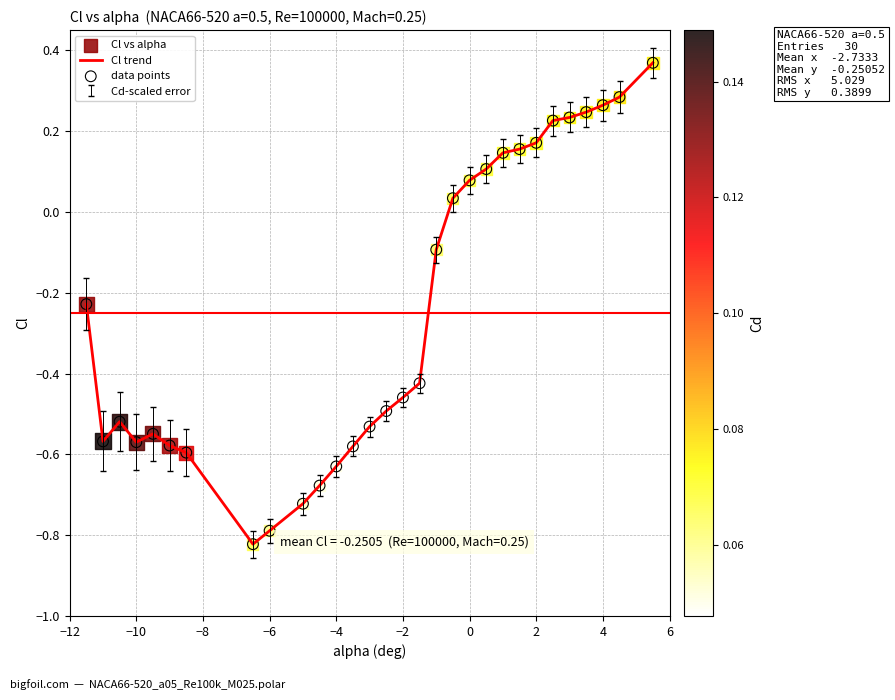

What is the difference between the maximum and minimum values?

1.2